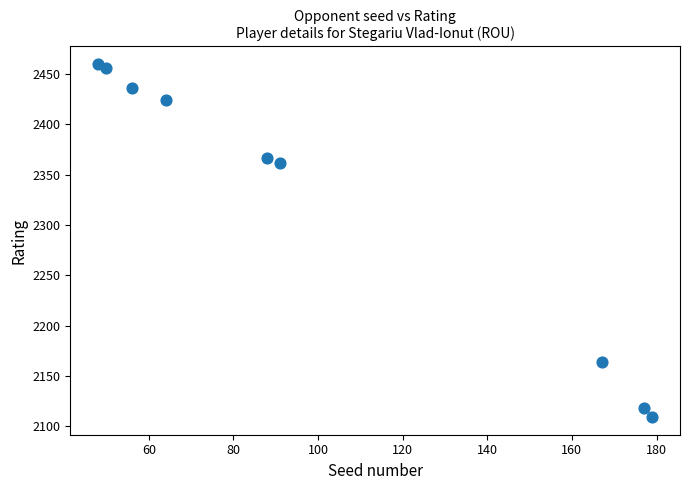

What is the average X value?

102